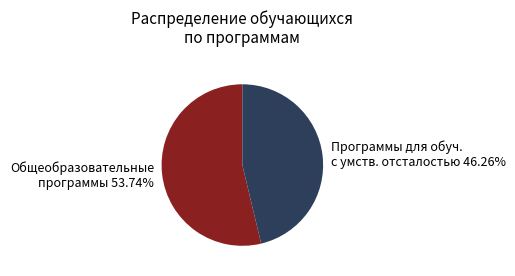

Between Общеобразовательные программы 53.74% and Программы для обуч. с умств. отсталостью 46.26%, which is larger?

Общеобразовательные программы 53.74%